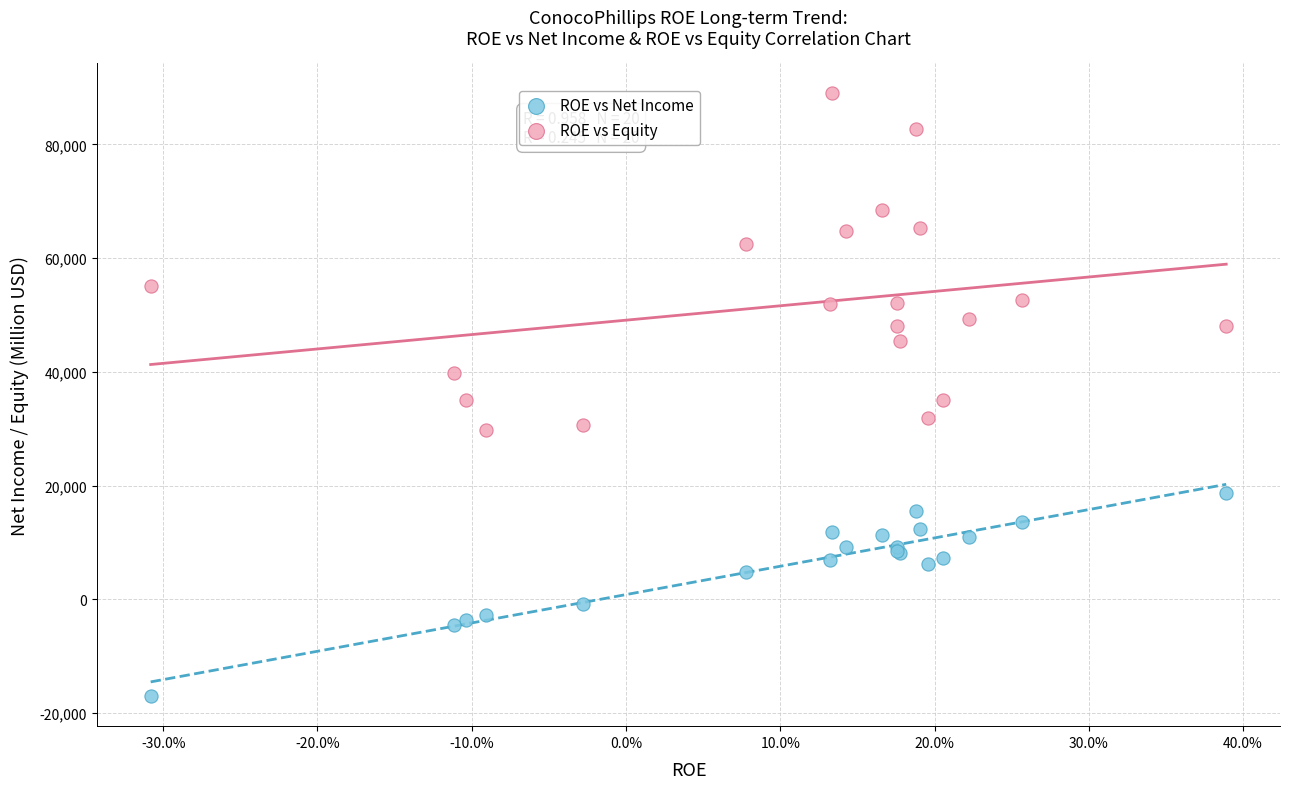

Which series contains the highest Y value?

ROE vs Equity